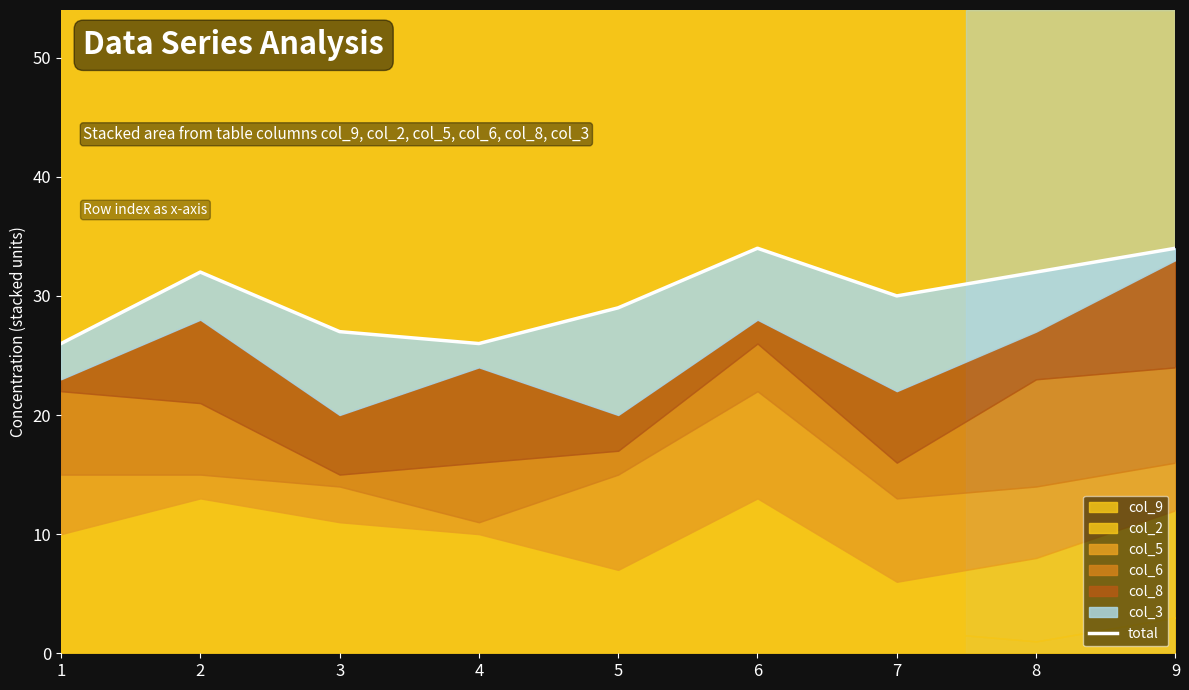

How many interior local peaks (higher than both neighbors) does the data have?

2